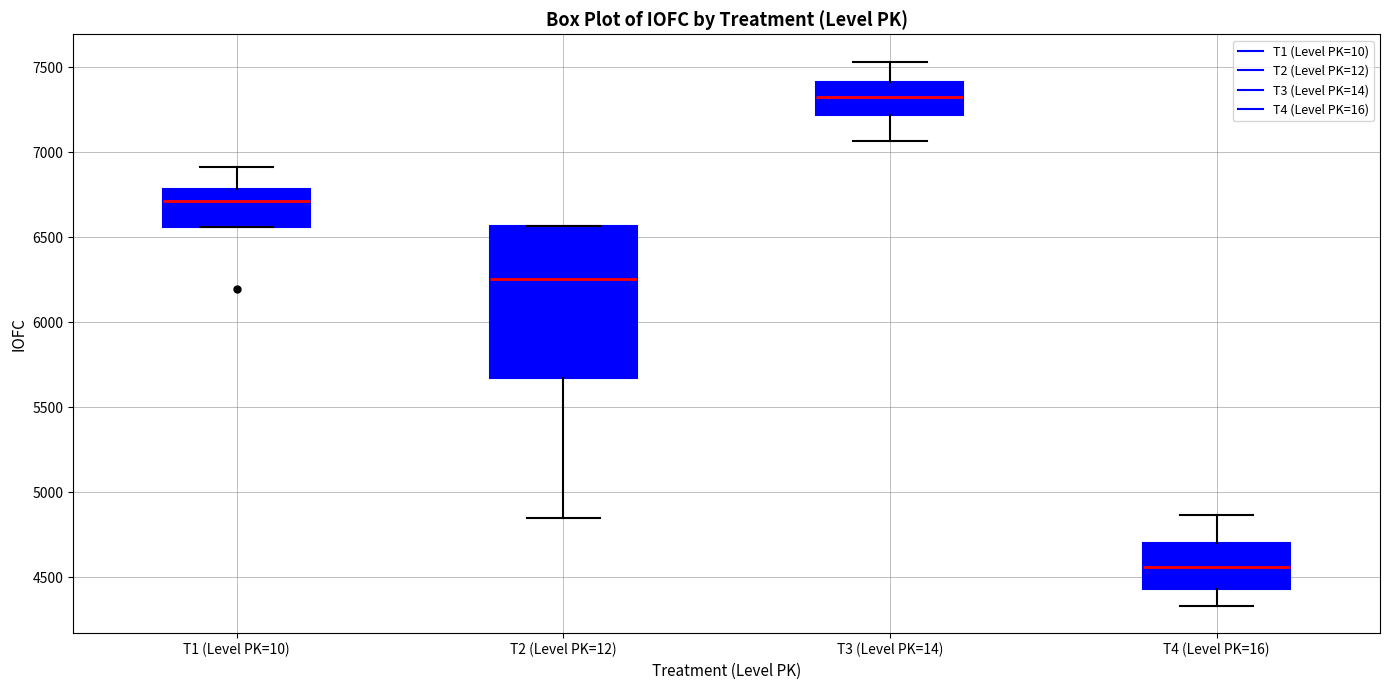

Where does the median line of the box for T4 (Level PK=16) sit on the y-axis? The values are not printed on the chart, so give them approximately, as read against the axis.

4550